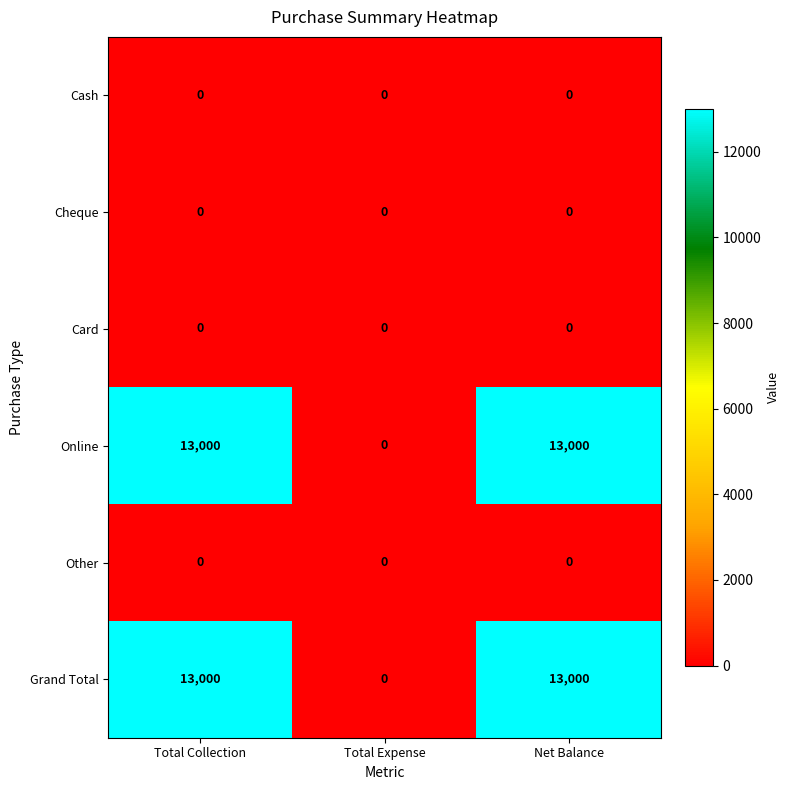

Reading right to left, list all the values displayed in this chart.

Cash: Net Balance=0	Total Expense=0	Total Collection=0
Cheque: Net Balance=0	Total Expense=0	Total Collection=0
Card: Net Balance=0	Total Expense=0	Total Collection=0
Online: Net Balance=13000	Total Expense=0	Total Collection=13000
Other: Net Balance=0	Total Expense=0	Total Collection=0
Grand Total: Net Balance=13000	Total Expense=0	Total Collection=13000